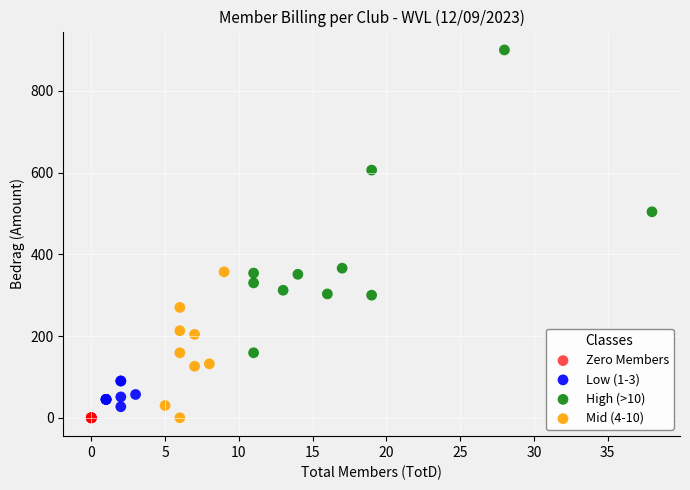

Which series reaches the maximum Y coordinate?

High (>10)